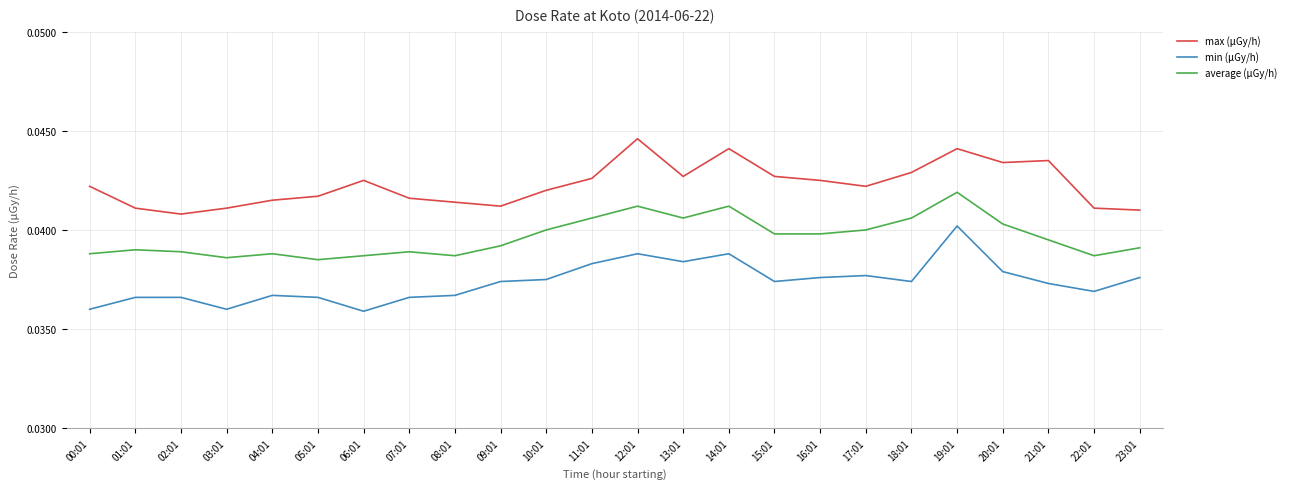

At which label is max (μGy/h) closest to 0?

02:01